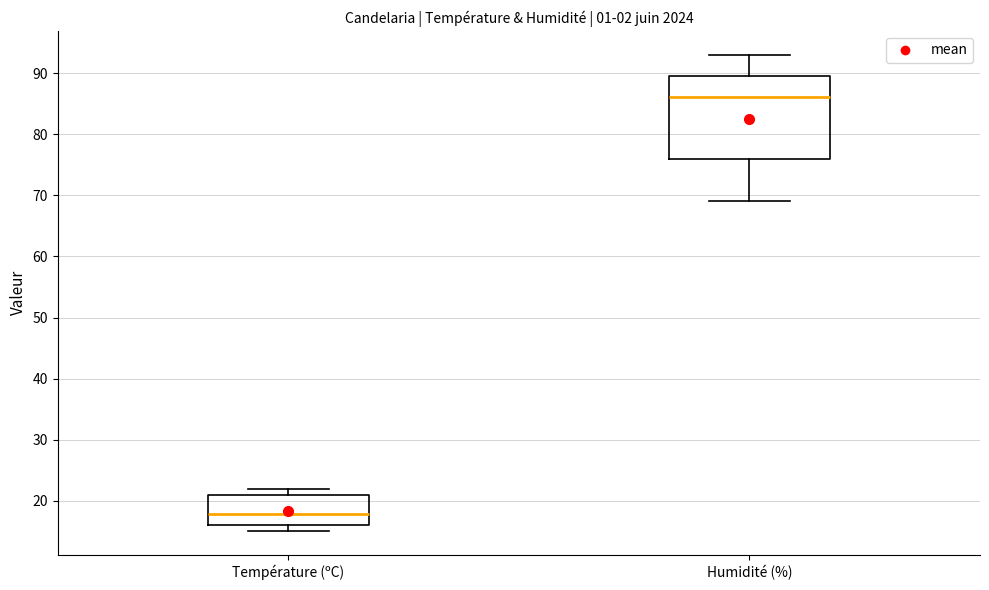

Reading left to right, transcribe this box plot: for each box, give where its median line is, the range the box spans, and where its two whiskers end, as read against the y-axis. The values are not printed on the chart, so give them approximately, as read against the axis.

Température (ºC): median 18, box 16 to 21, whiskers 15 to 22
Humidité (%): median 86, box 76 to 90, whiskers 69 to 93